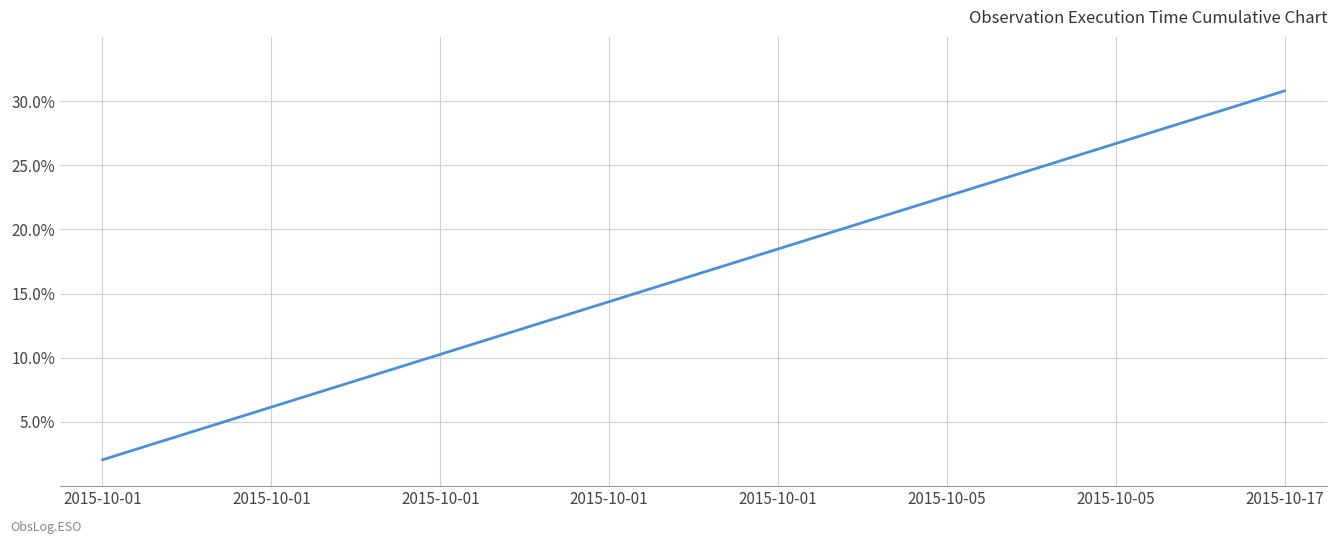

What is the smallest value displayed?

2.1